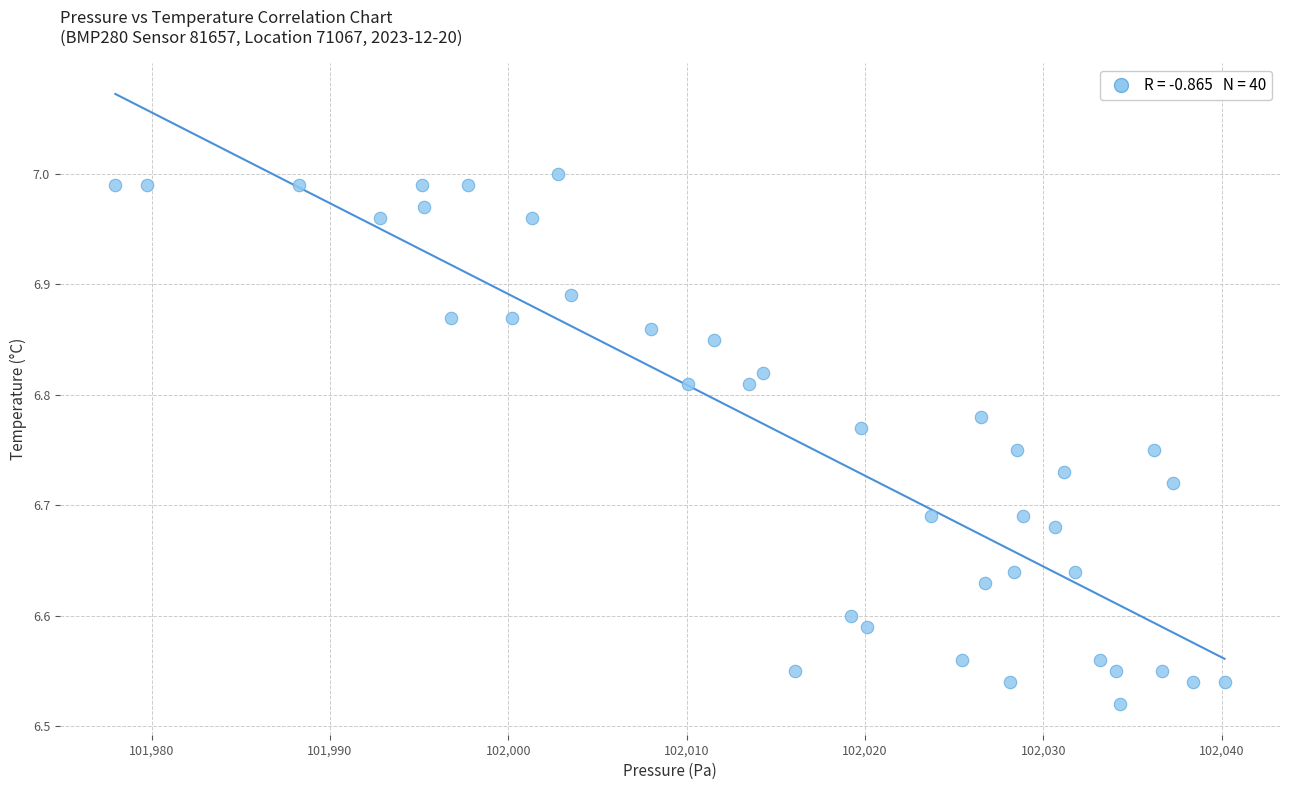

What is the range of X values (max minus min)?

62.2